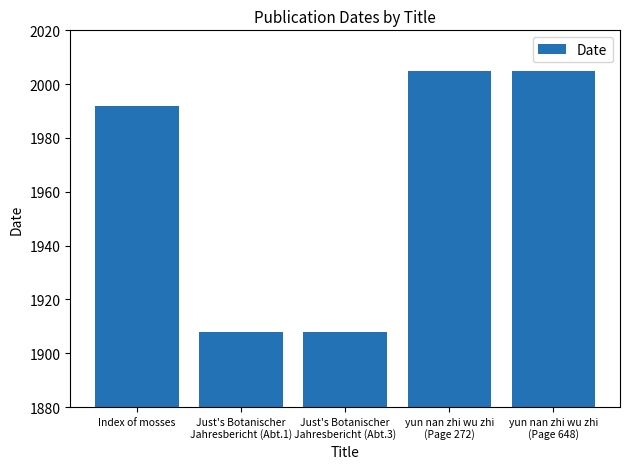

What is the average value?

1964